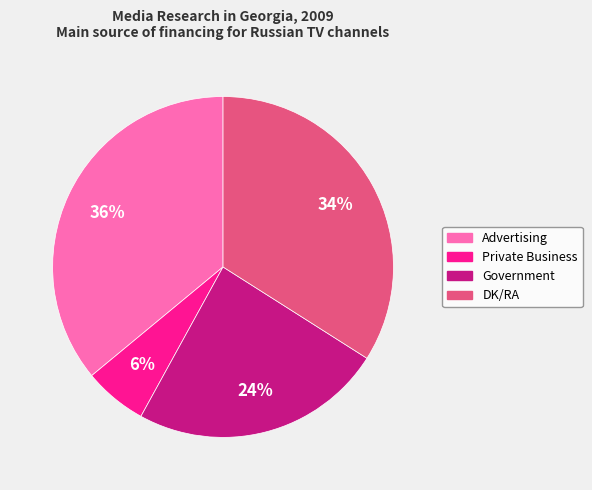

Is there a majority slice in this chart?

No